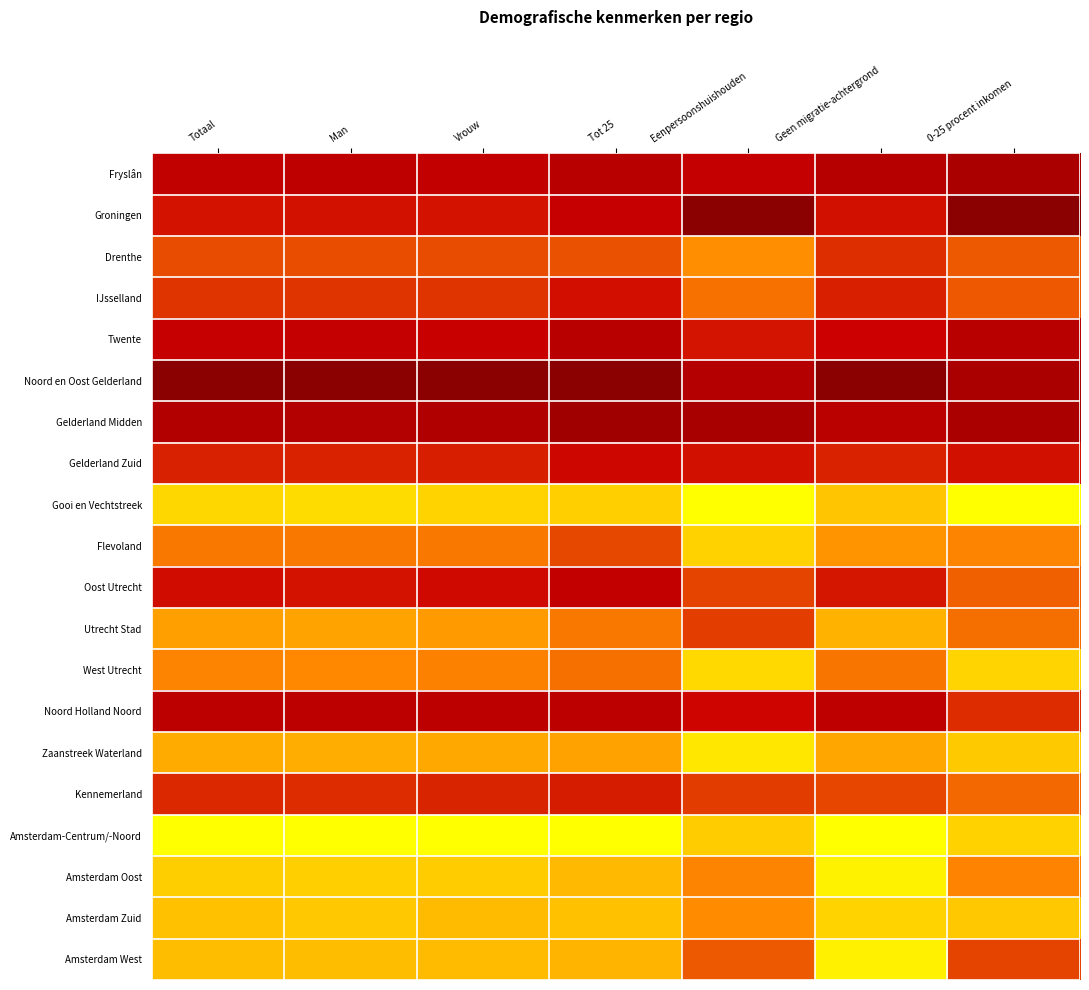

What is the spread (max minus min) of values at 0-25 procent inkomen?

1.0